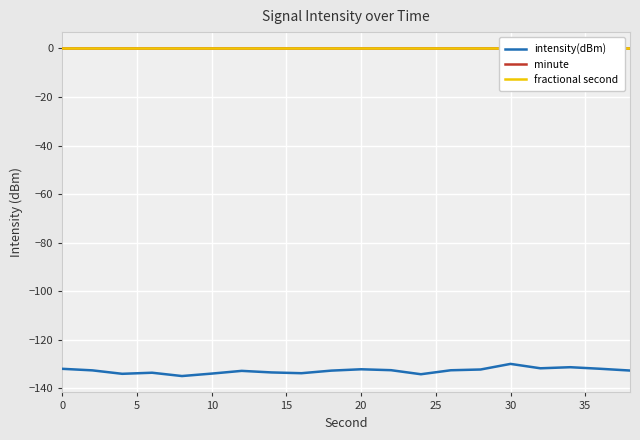

What is the lowest value of the intensity(dBm) series?

-135.0